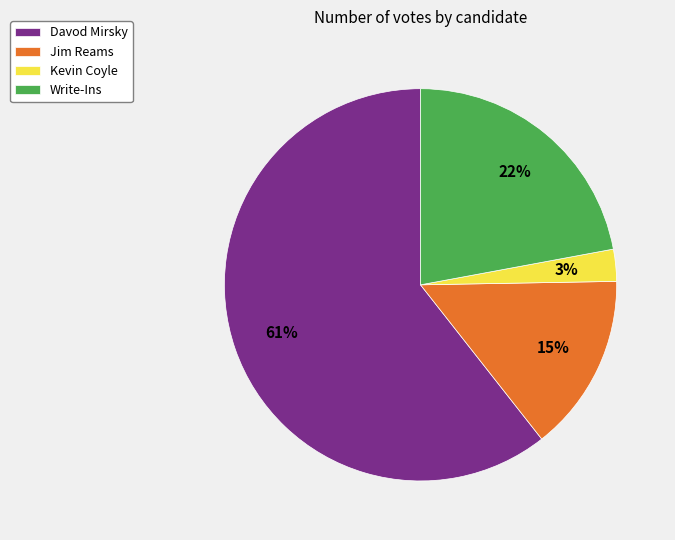

How many slices are in this pie chart?

4